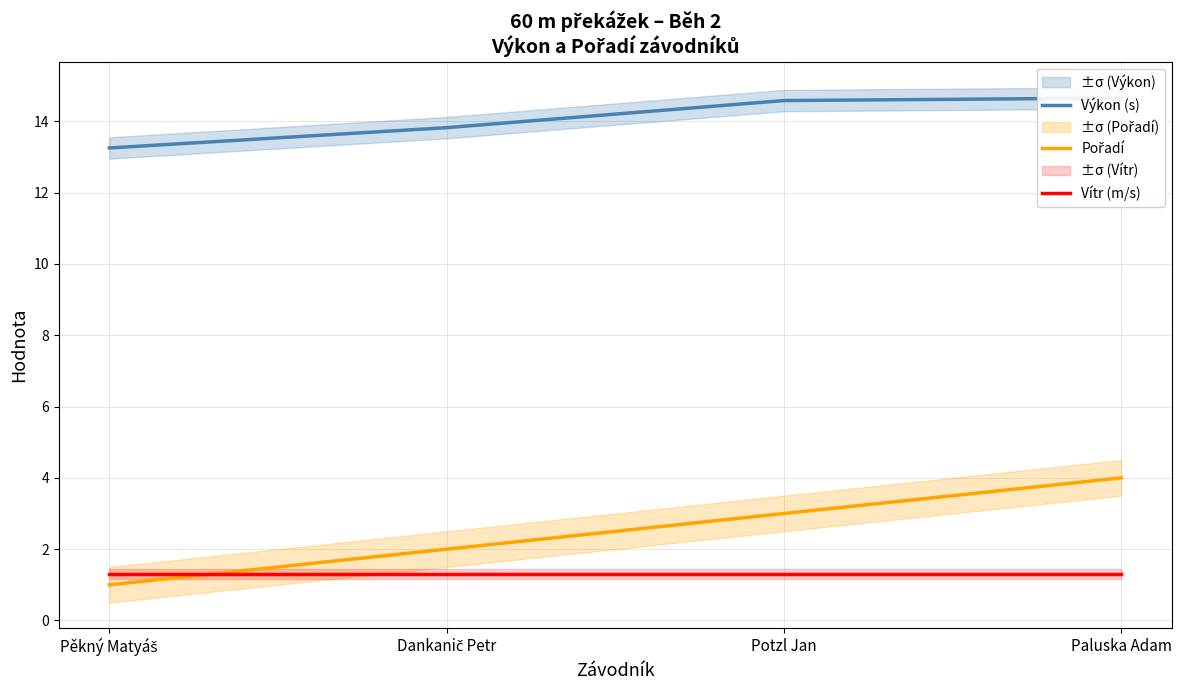

Which label corresponds to the largest value in the chart?

Paluska Adam